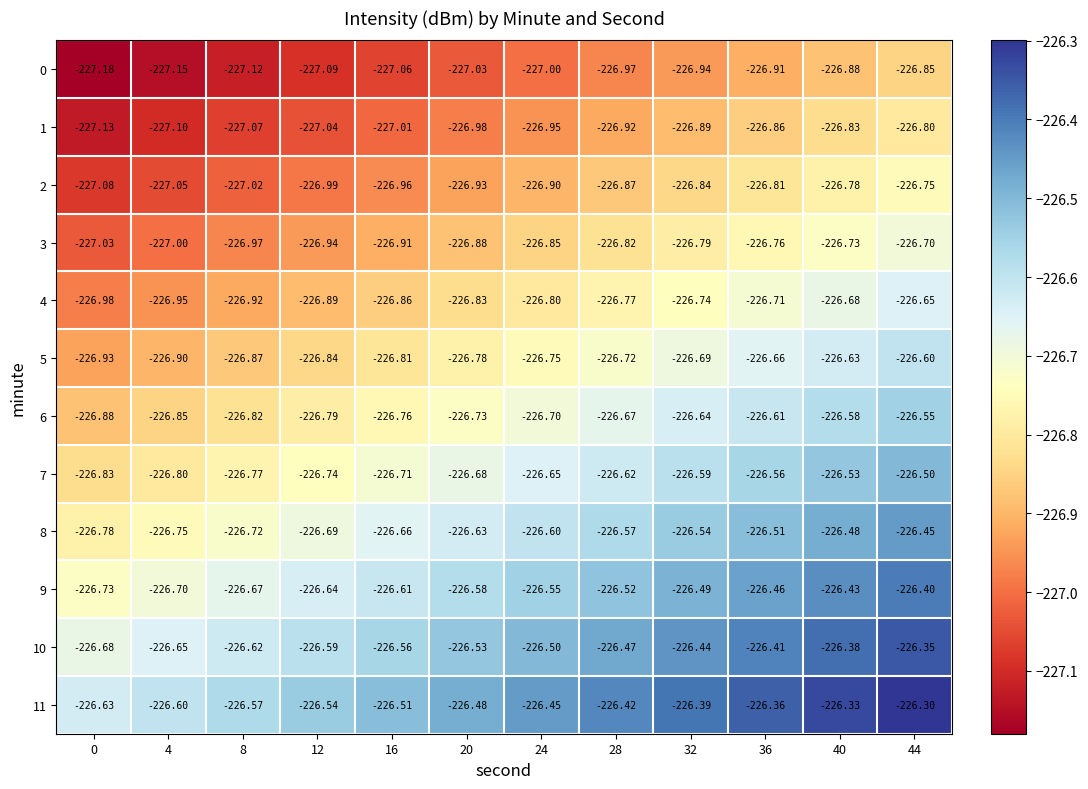

At how many categories does at least one series exceed -227?

12